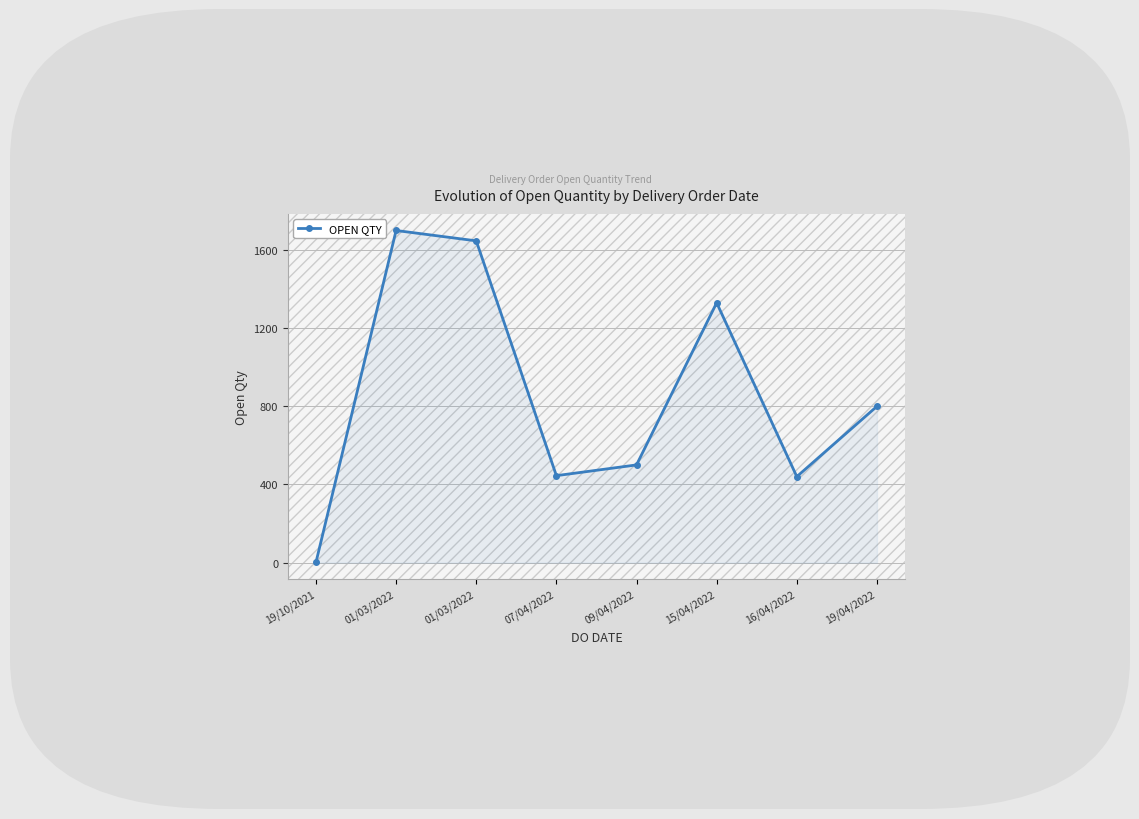

Reading right to left, list all the values displayed in this chart.

800	440	1330	500	445	1647	1700	1